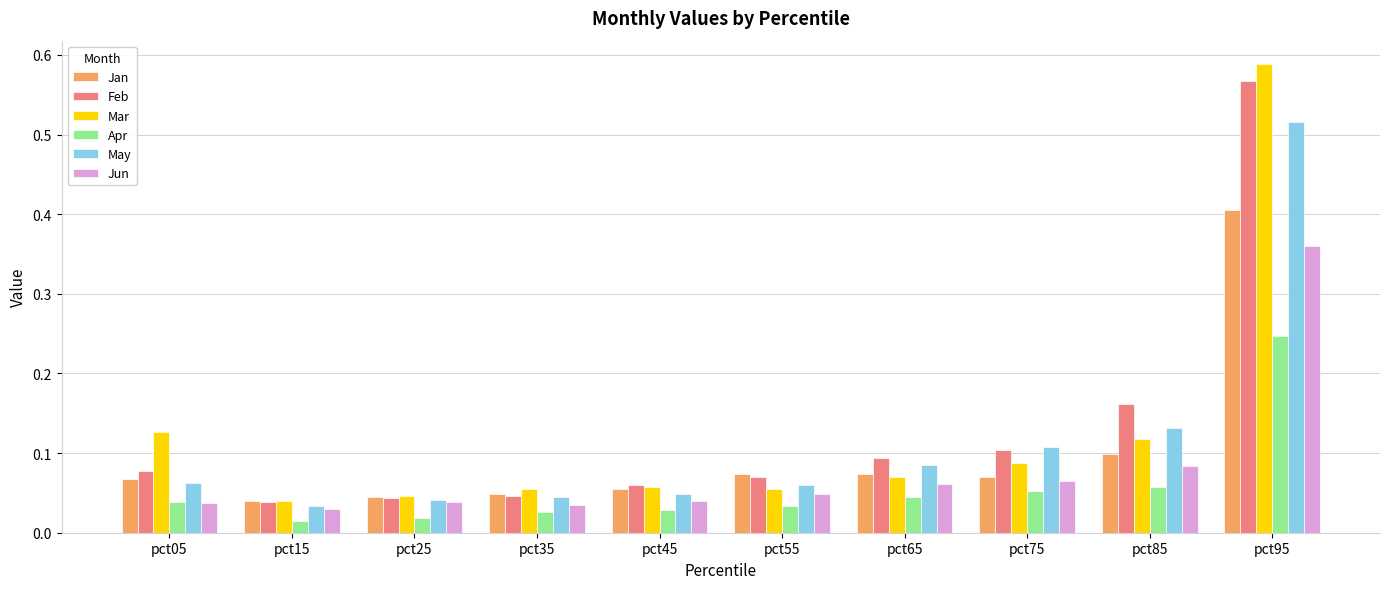

What is the total value across all series at pct35?

0.3